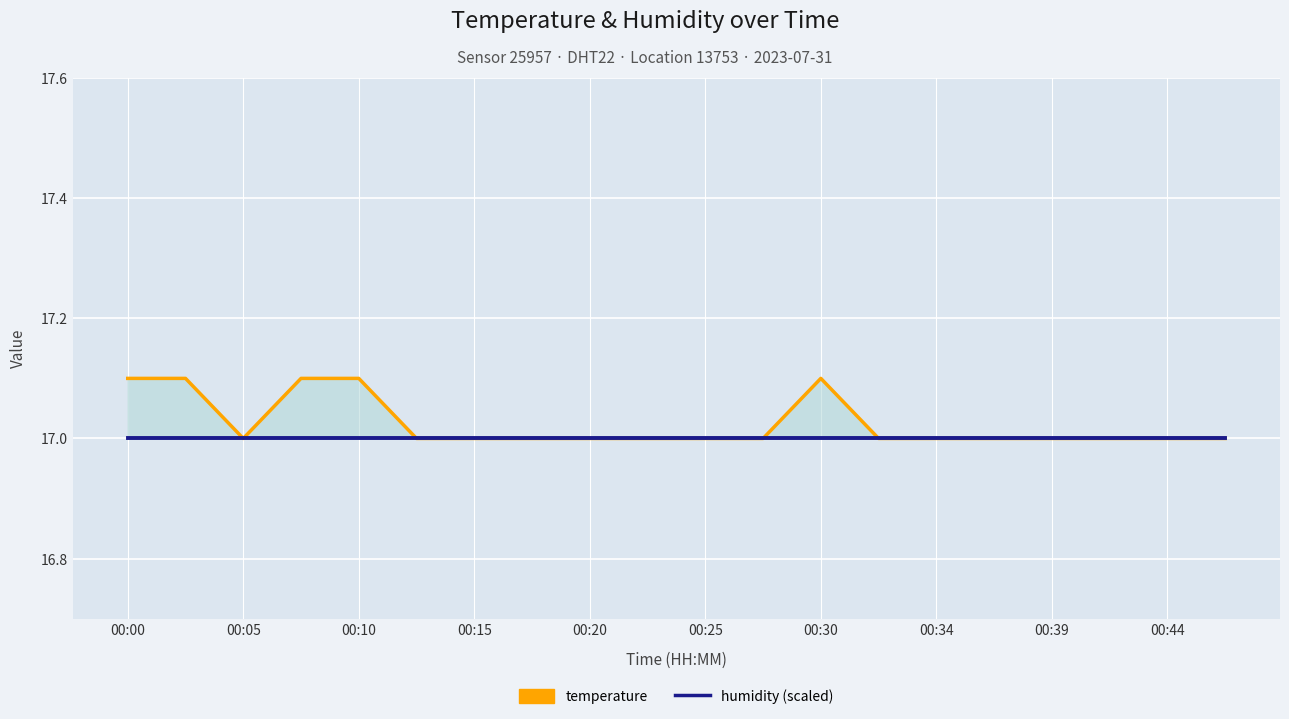

How many lines are shown in the chart?

2